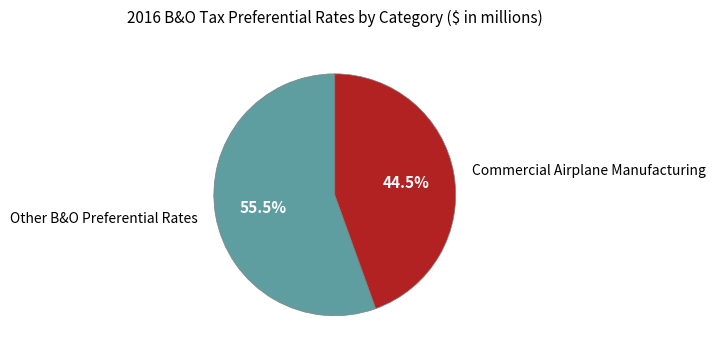

Which slice represents more than half of the pie?

Other B&O Preferential Rates